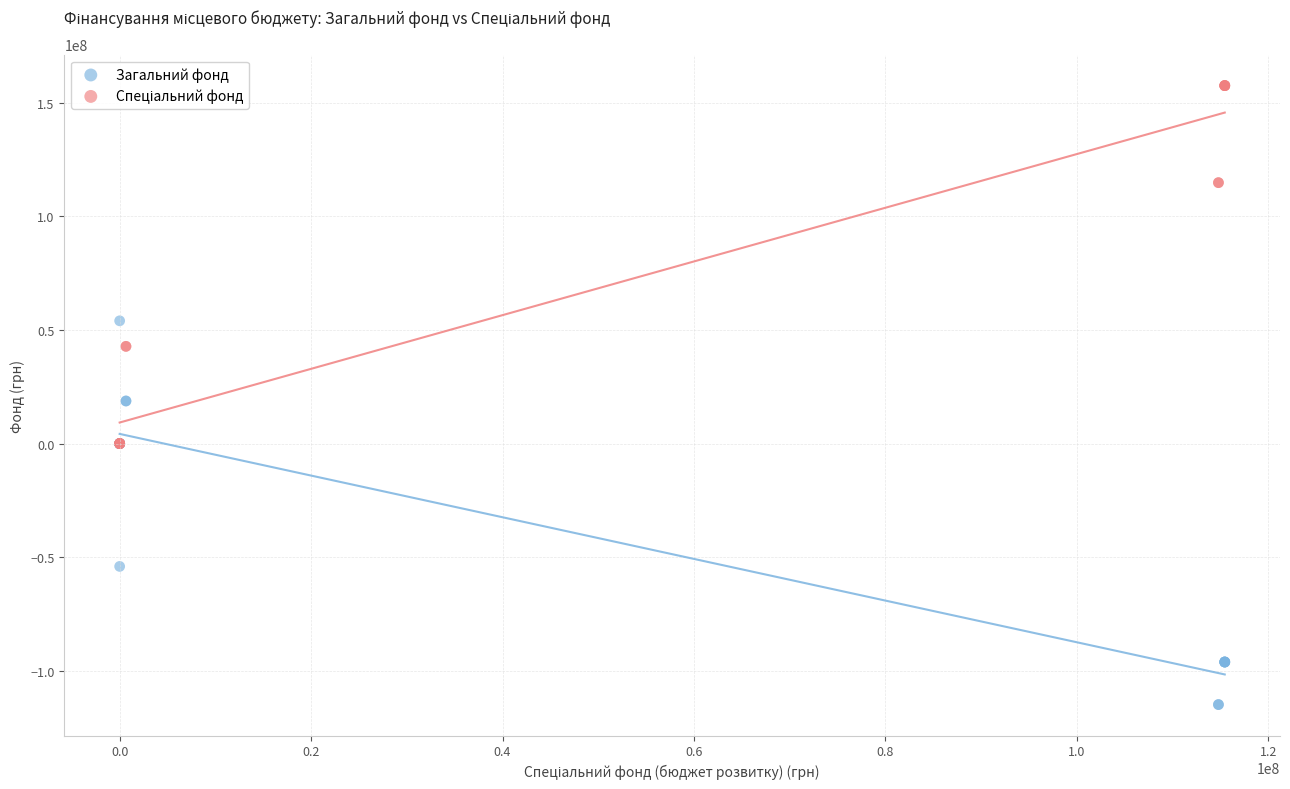

In the Загальний фонд series, what Y value is closest to -30385917?

-54013360.0